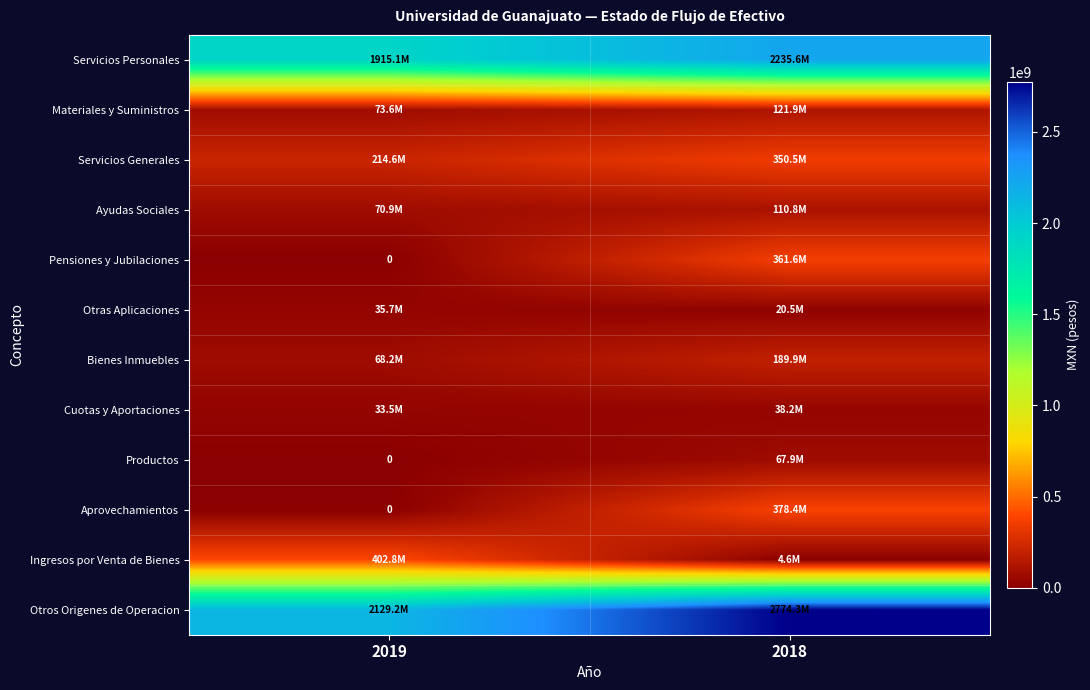

What is the highest value of the Otras Aplicaciones series?

35650858